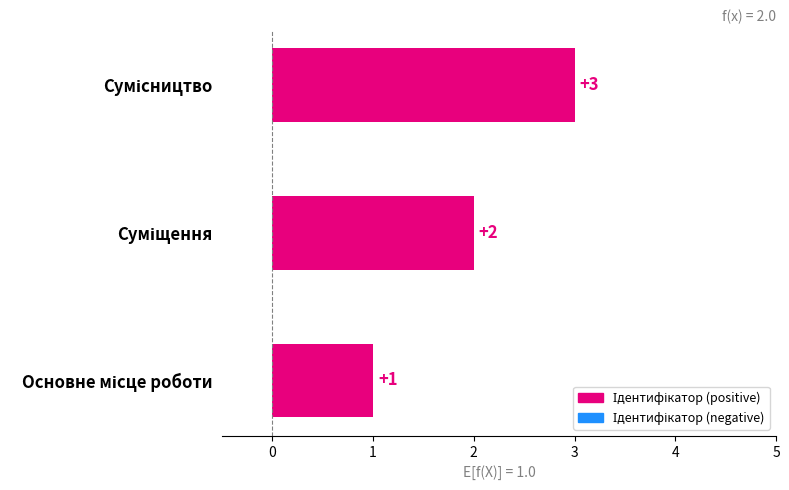

What is the sum of all values?

6